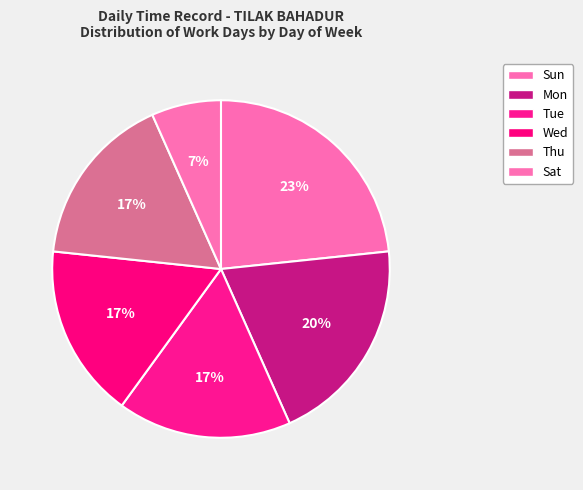

Does any single category account for the majority?

No